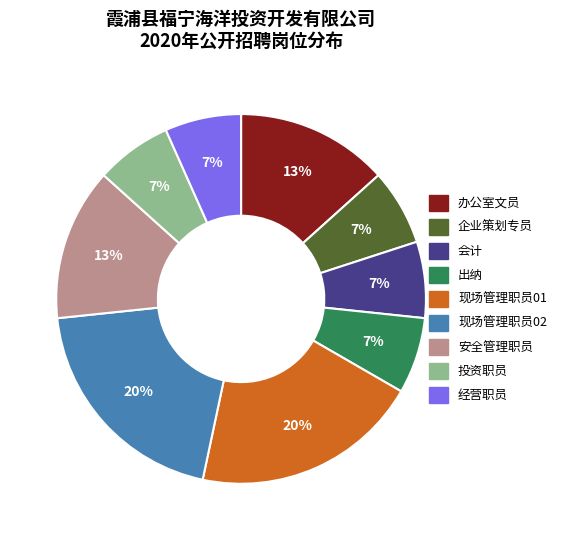

What is the ratio of the value at 现场管理职员02 to the value at 办公室文员?

1.5